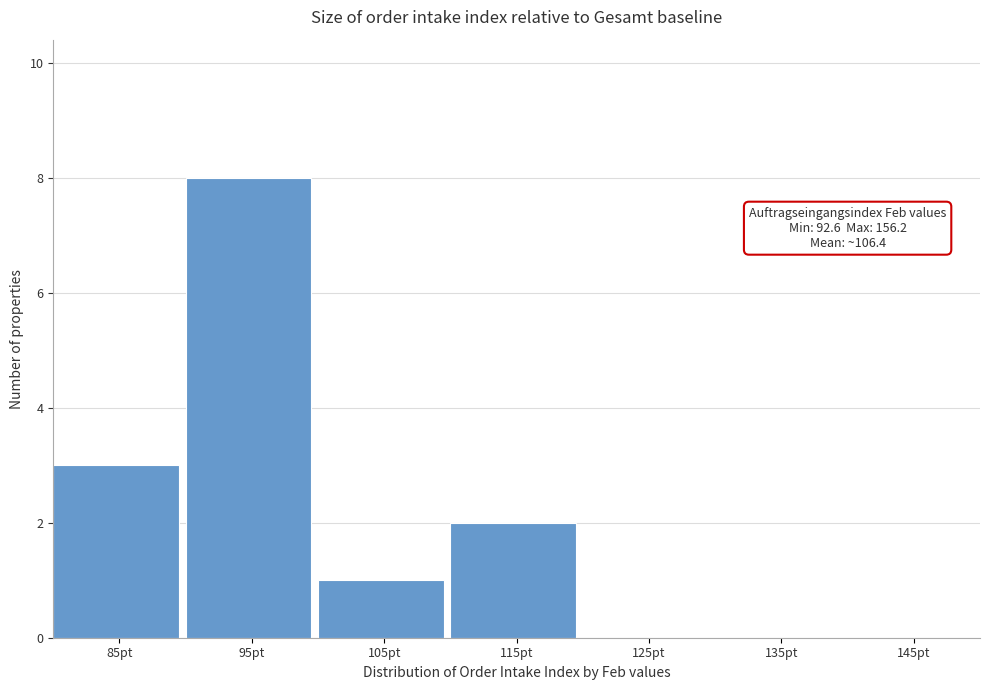

Reading left to right, extract all data points from this chart.

85pt=3	95pt=8	105pt=1	115pt=2	125pt=0	135pt=0	145pt=0